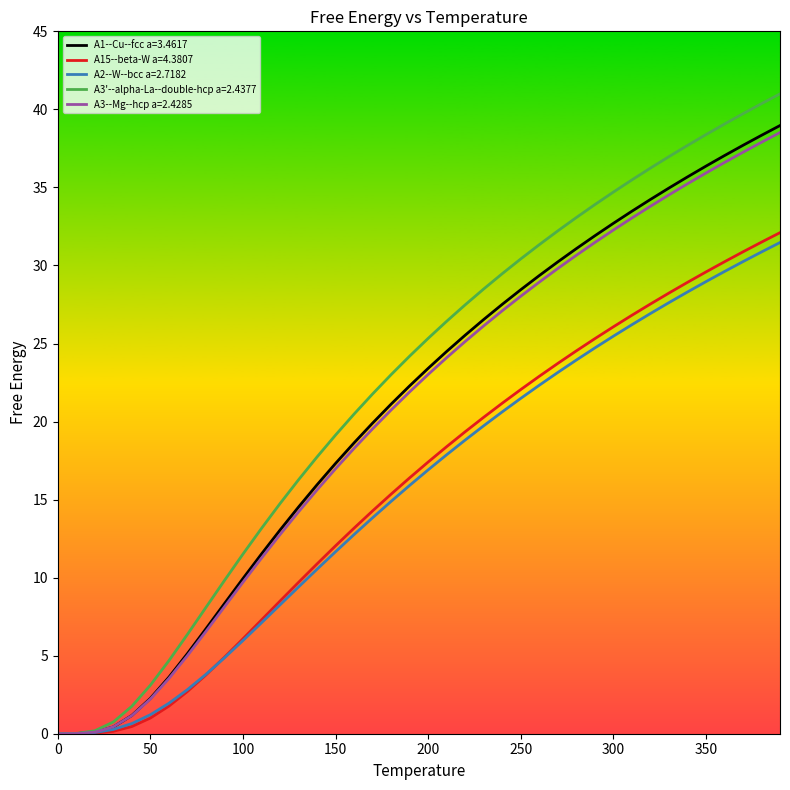

Which series has the largest range (max minus min)?

A3'--alpha-La--double-hcp a=2.4377